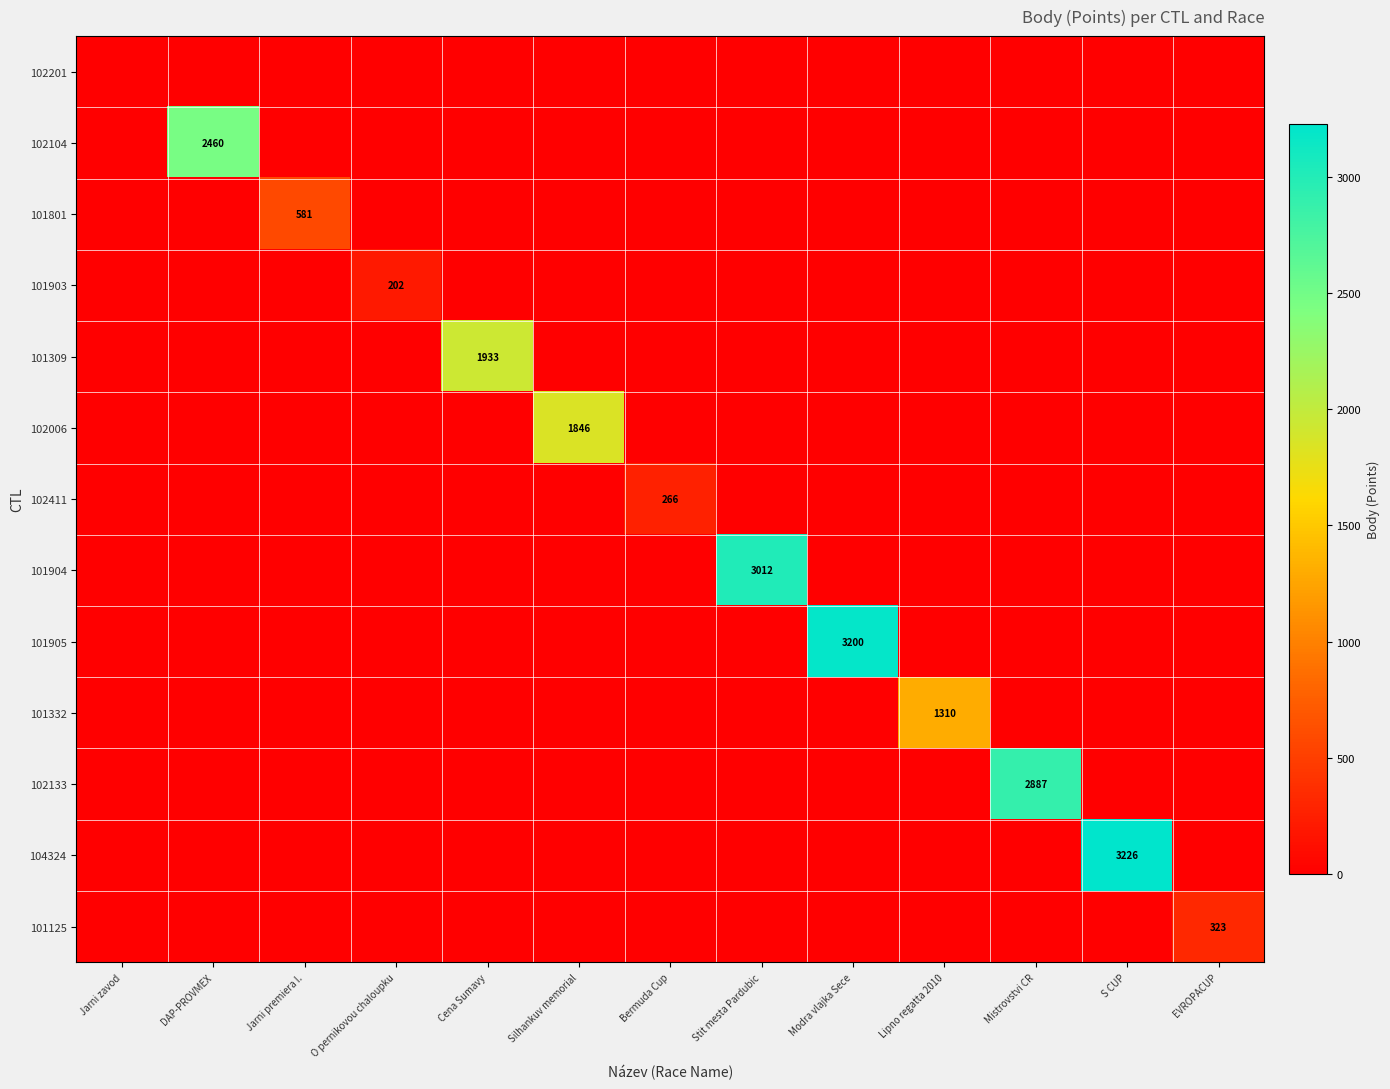

The value of 101904 at Stit mesta Pardubic is 4086. True or false?

False